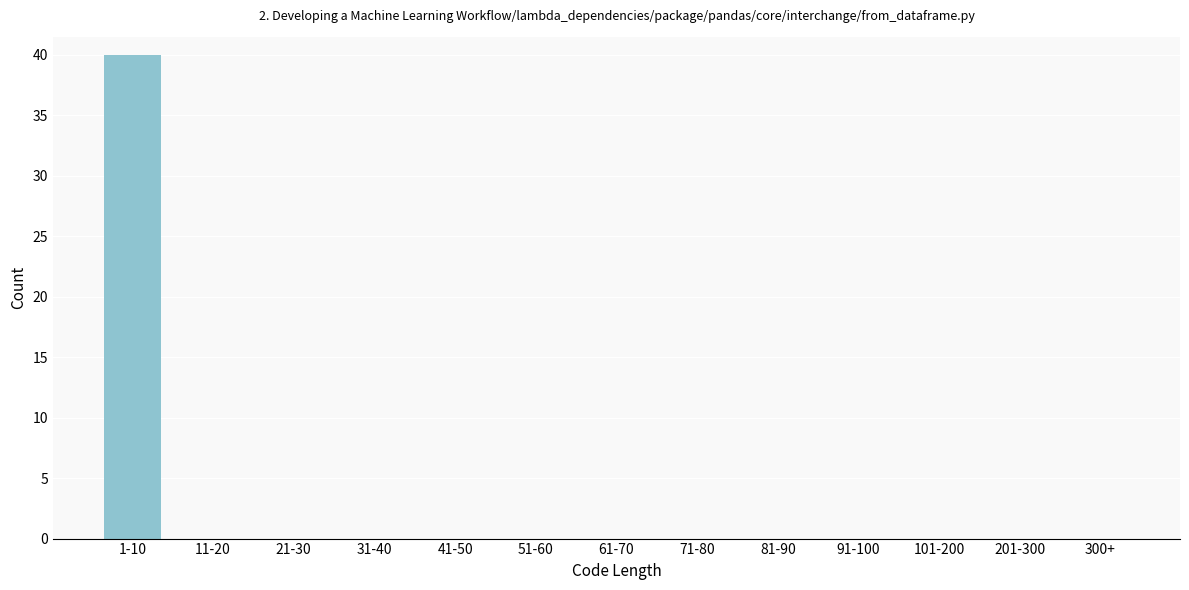

Reading right to left, extract all data points from this chart.

300+=0	201-300=0	101-200=0	91-100=0	81-90=0	71-80=0	61-70=0	51-60=0	41-50=0	31-40=0	21-30=0	11-20=0	1-10=40